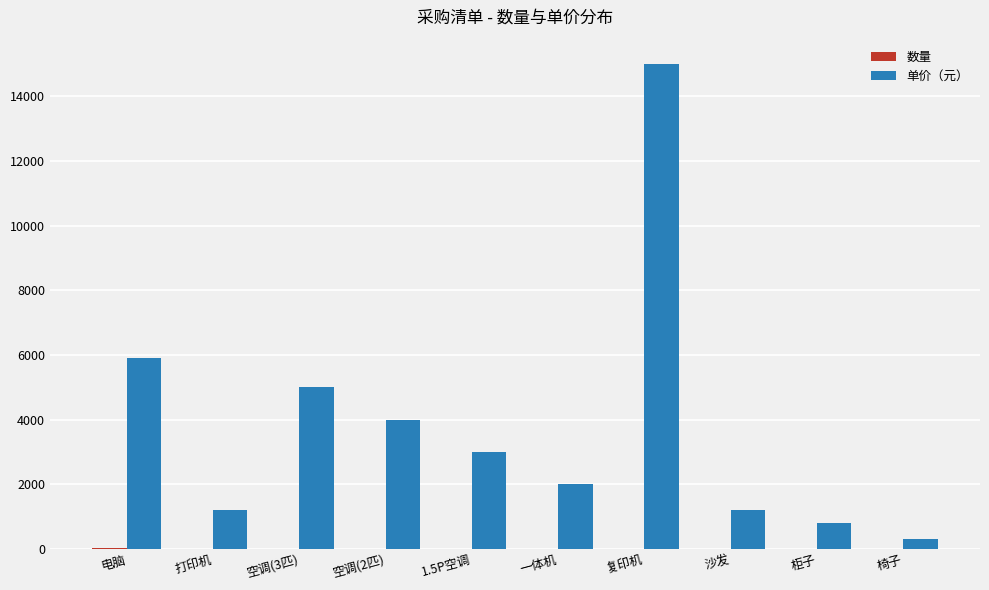

What is the sum of all 单价（元） values?

38400